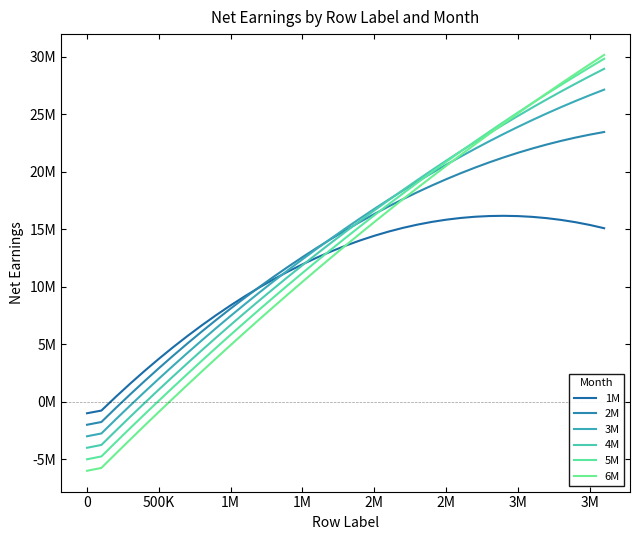

Count the number of data series in this chart.

6